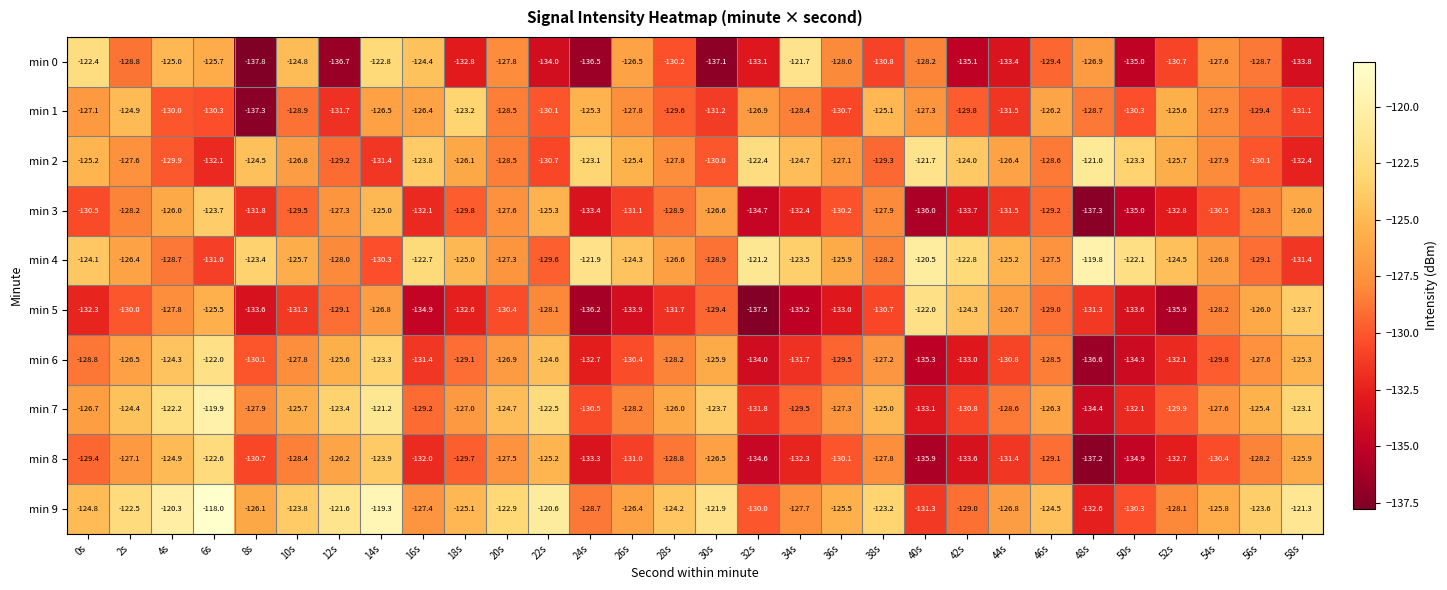

What is the maximum value shown in the chart?

-118.0